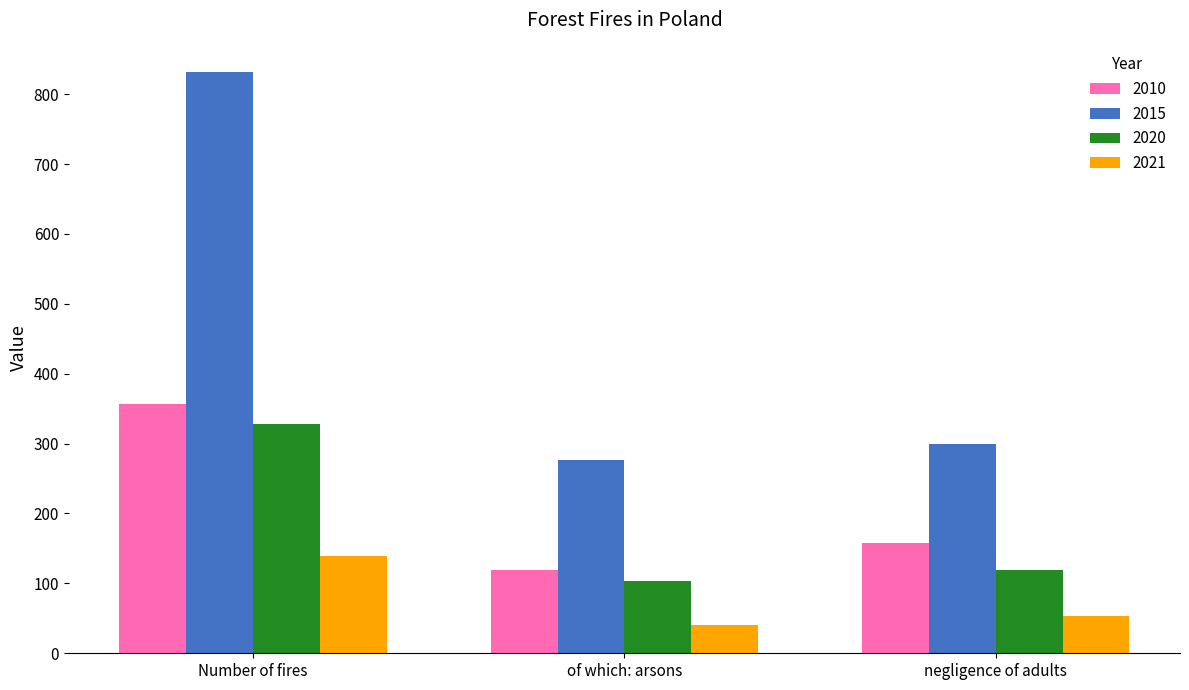

How many groups of bars are there?

3